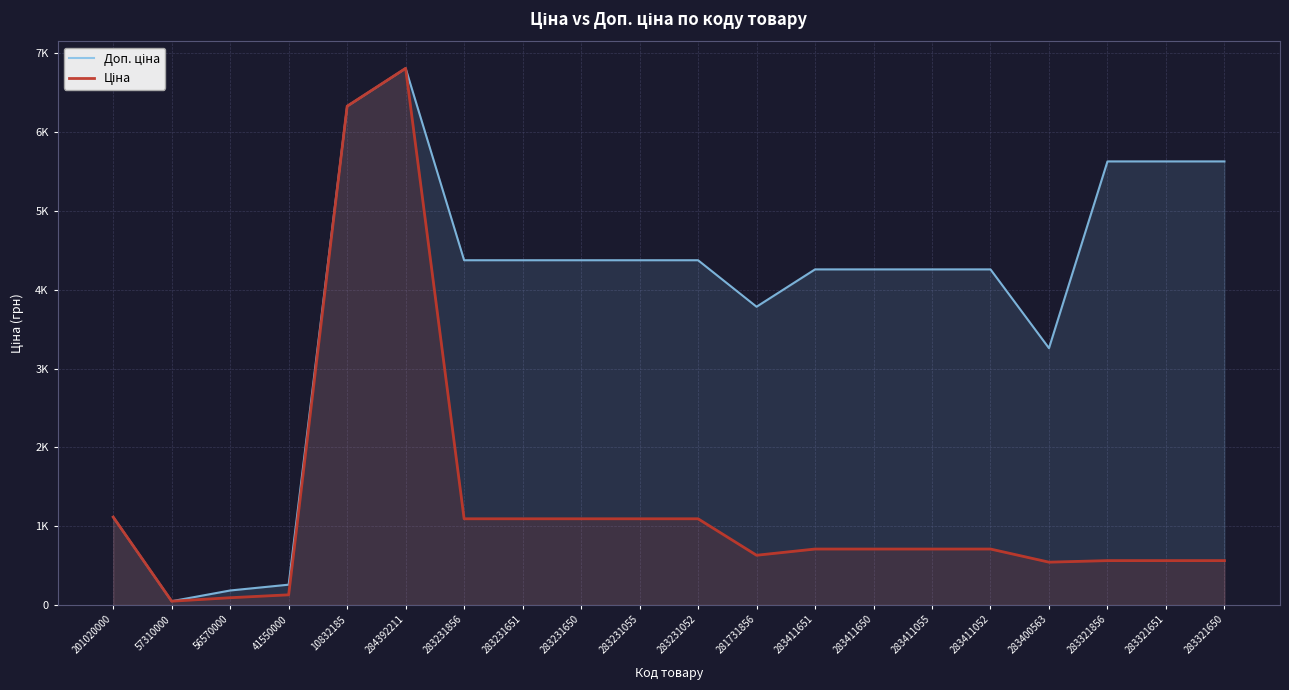

At which label is Ціна closest to 3428?

201020000